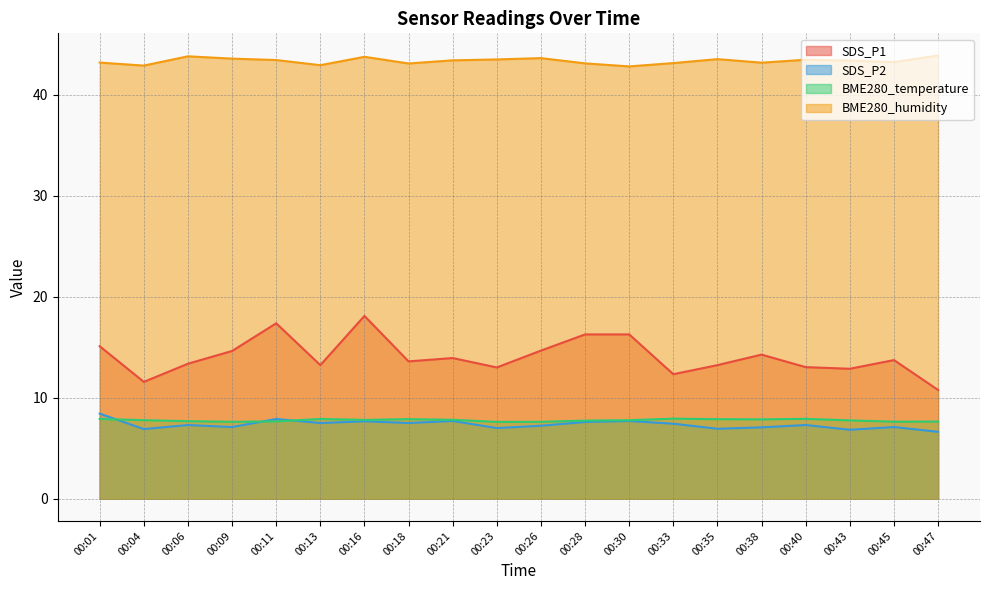

True or false: BME280_humidity and BME280_temperature intersect in this chart.

False